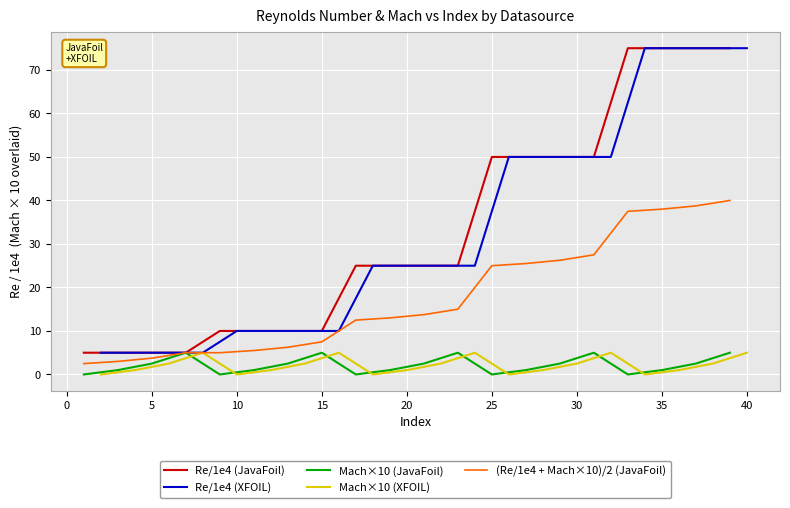

True or false: Re/1e4 (JavaFoil) and Mach×10 (JavaFoil) cross at least once.

False